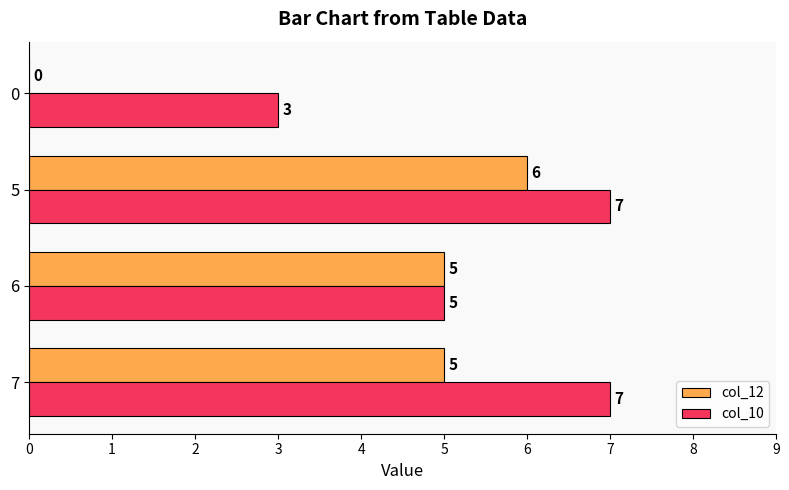

Which series has the widest spread of values?

col_12